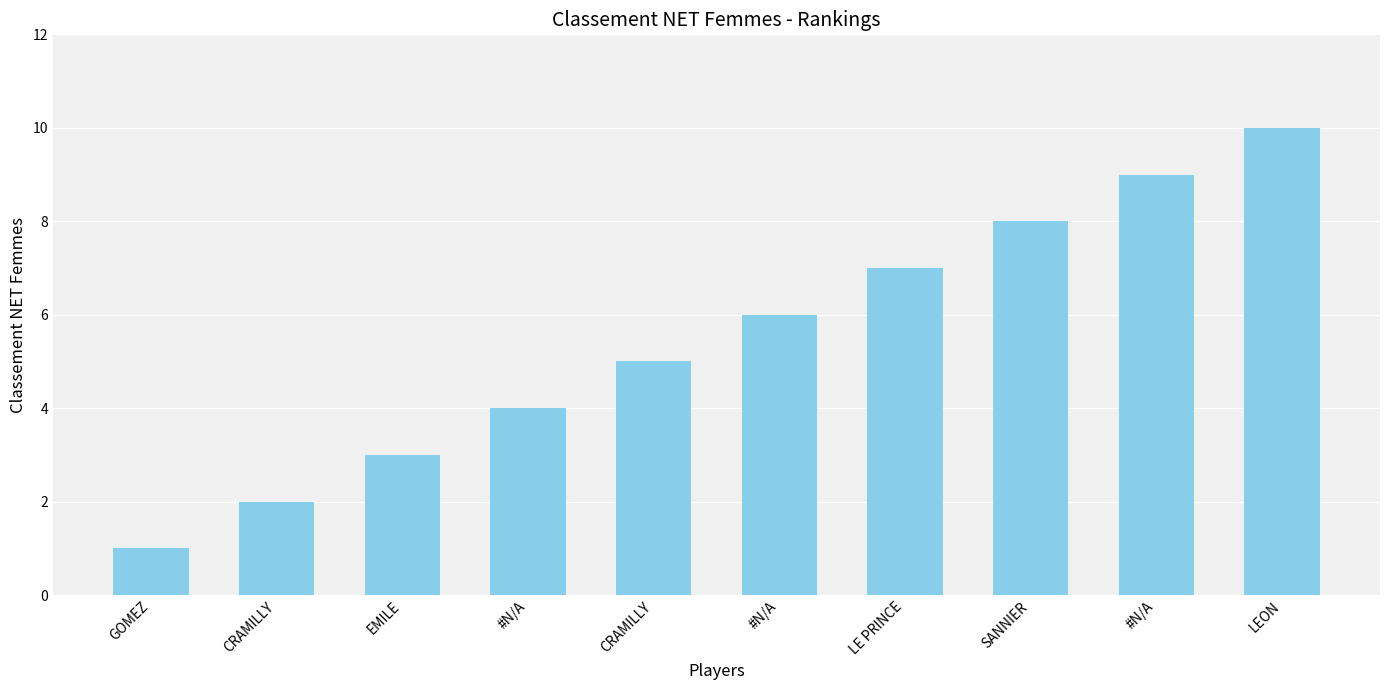

What is the label of the 2nd bar from the right?

#N/A